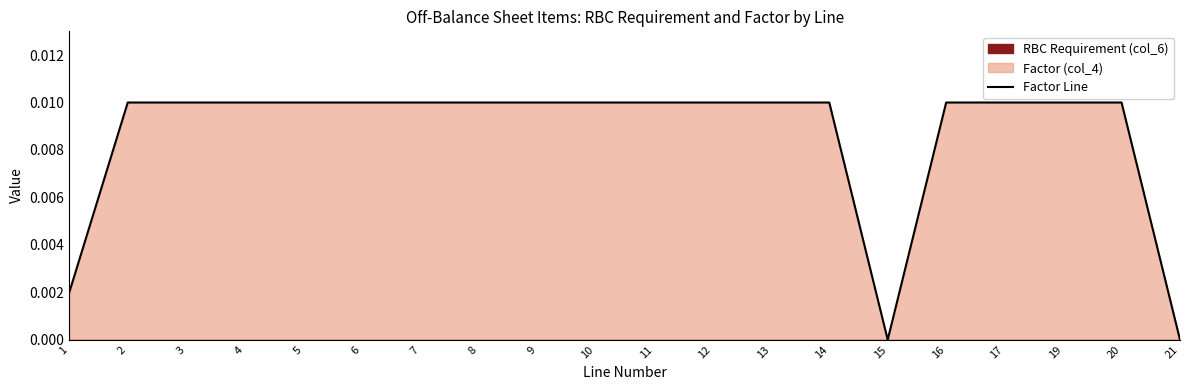

Between 16 and 14, which is larger?

16